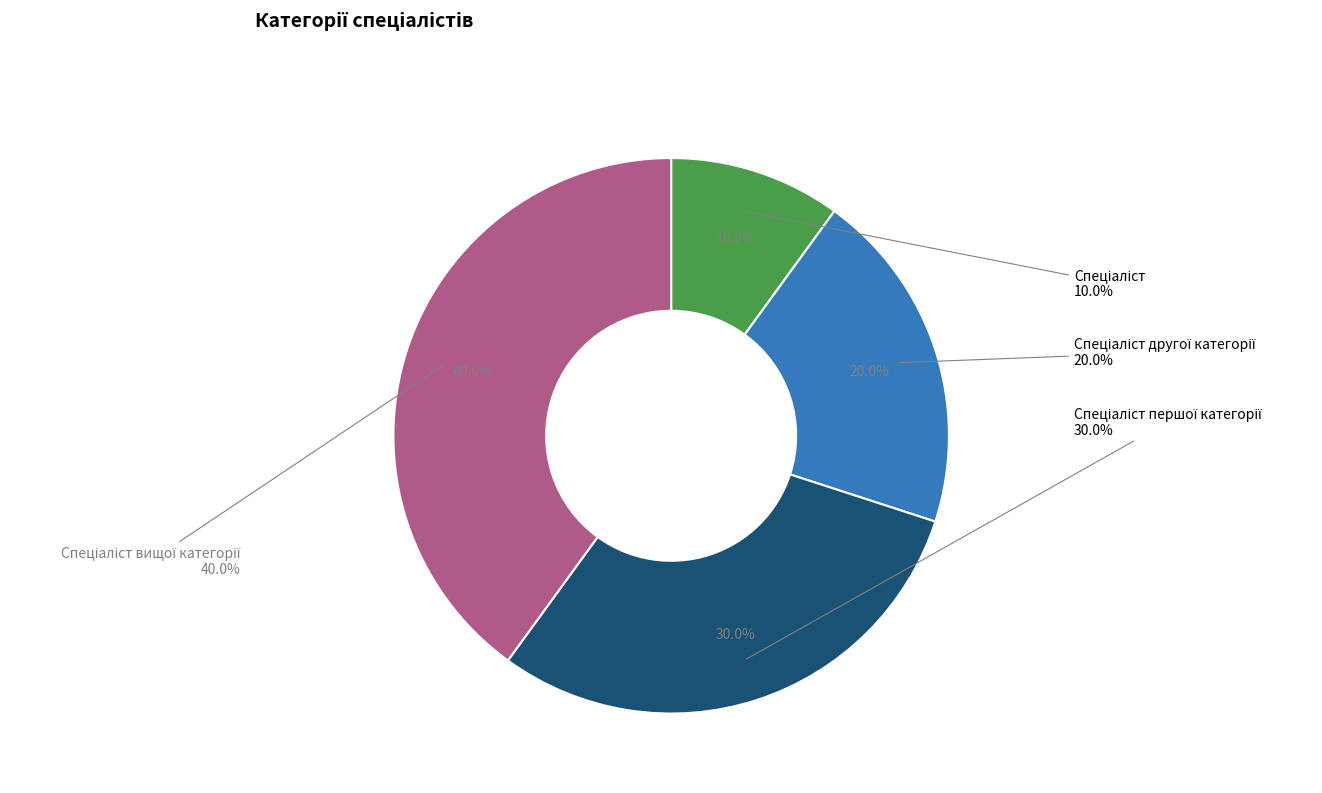

True or false: Спеціаліст другої категорії accounts for 20% of the total.

True